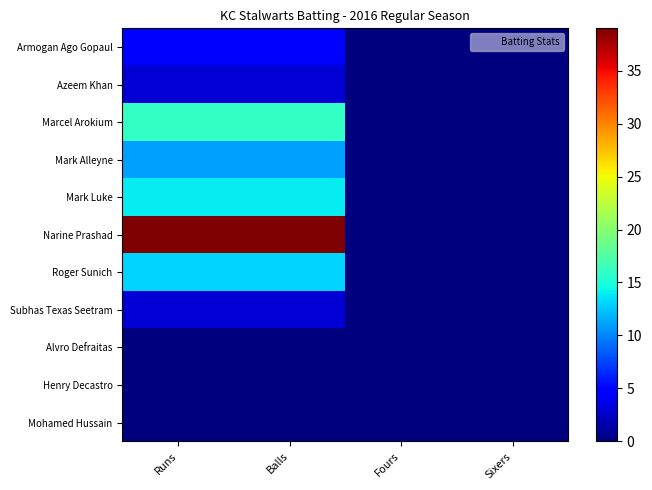

Rank the series at Runs from lowest to highest value.

Alvro Defraitas, Henry Decastro, Mohamed Hussain, Azeem Khan, Subhas Texas Seetram, Armogan Ago Gopaul, Mark Alleyne, Roger Sunich, Mark Luke, Marcel Arokium, Narine Prashad